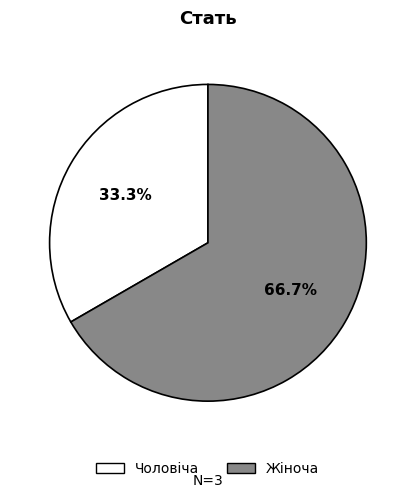

How many slices are in this pie chart?

2